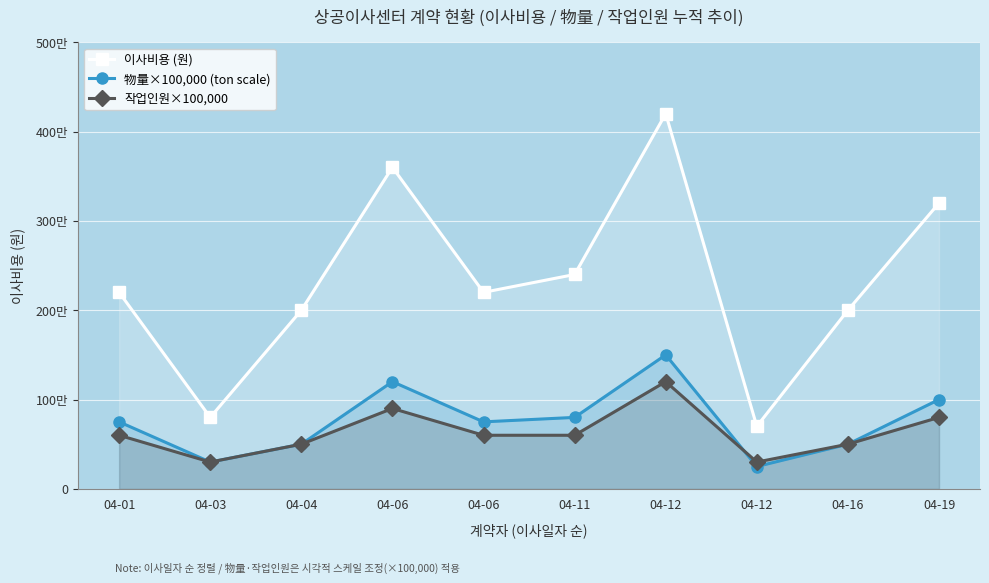

Reading right to left, transcribe all the data shown in this chart.

이사비용 (원): 04-19=3200000	04-16=2000000	04-12=700000	04-12=4200000	04-11=2400000	04-06=2200000	04-06=3600000	04-04=2000000	04-03=800000	04-01=2200000
物量×100,000 (ton scale): 04-19=1000000	04-16=500000	04-12=250000	04-12=1500000	04-11=800000	04-06=750000	04-06=1200000	04-04=500000	04-03=300000	04-01=750000
작업인원×100,000: 04-19=800000	04-16=500000	04-12=300000	04-12=1200000	04-11=600000	04-06=600000	04-06=900000	04-04=500000	04-03=300000	04-01=600000